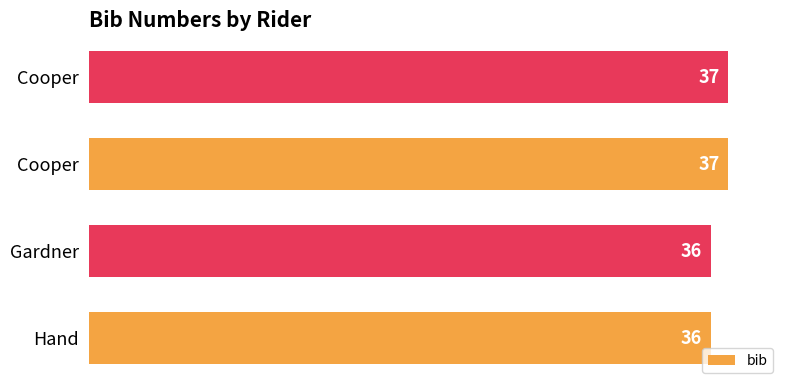

What is the smallest value displayed?

36